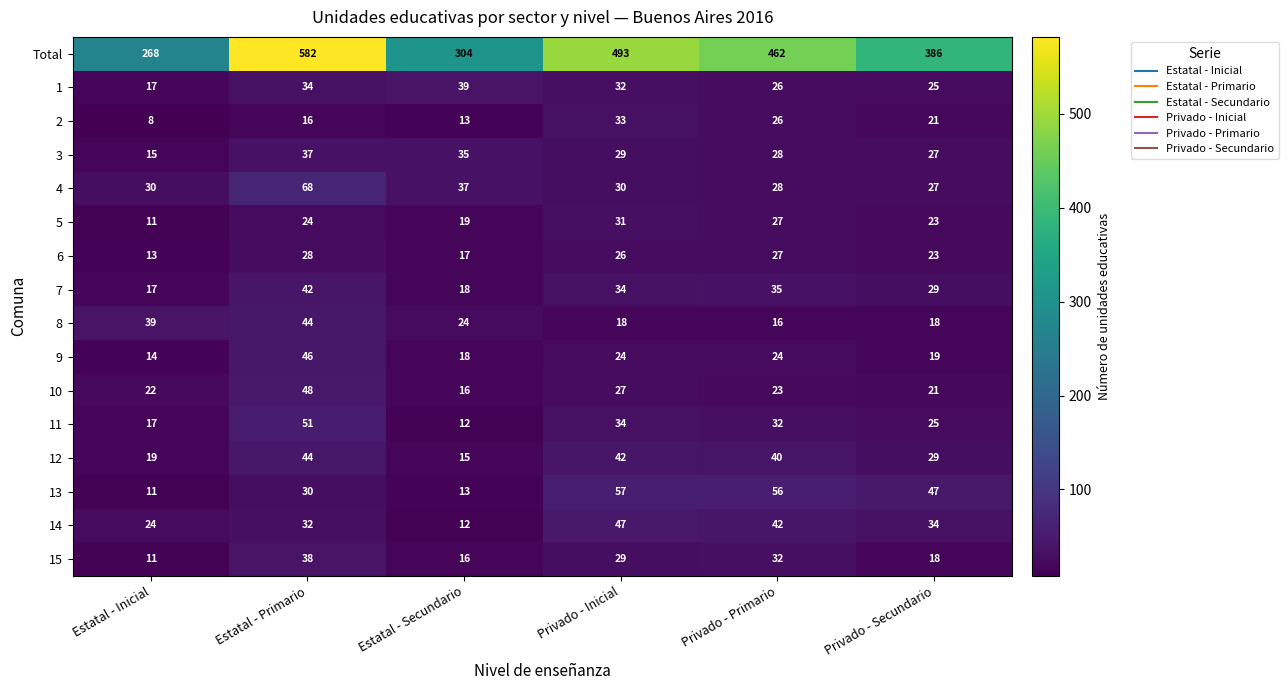

At which label does 8 first exceed 24?

Estatal - Inicial